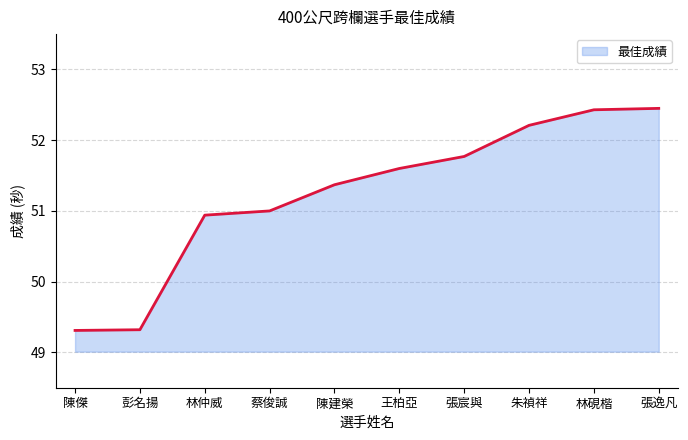

What is the difference between the values at 陳建榮 and 林仲威?

0.4